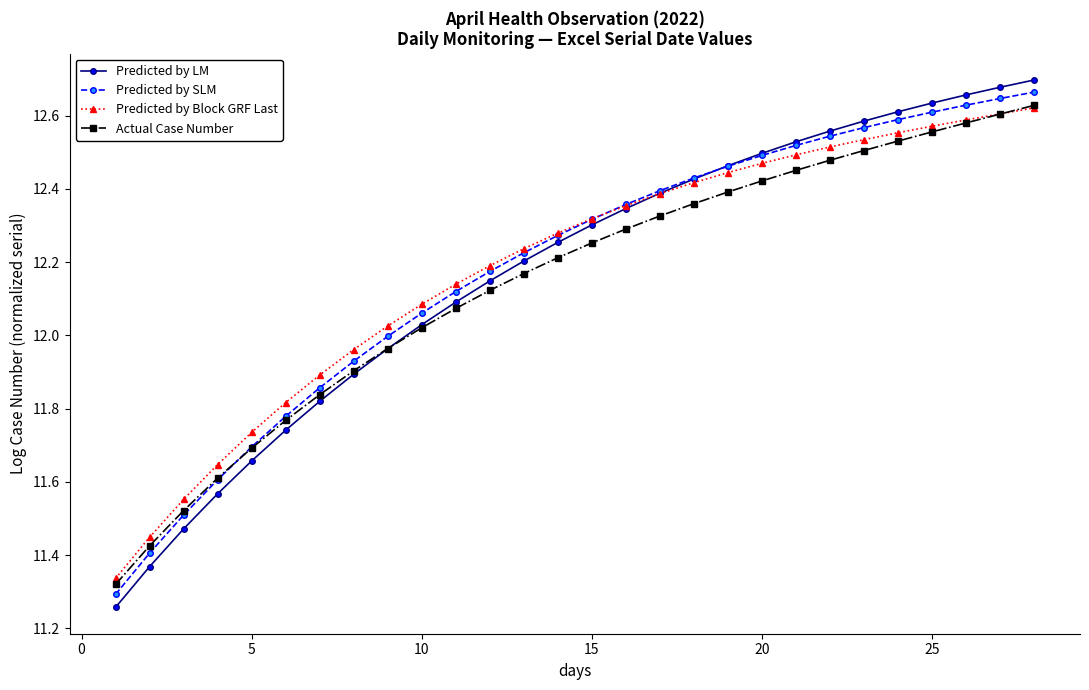

At how many categories does at least one series exceed 11?

28